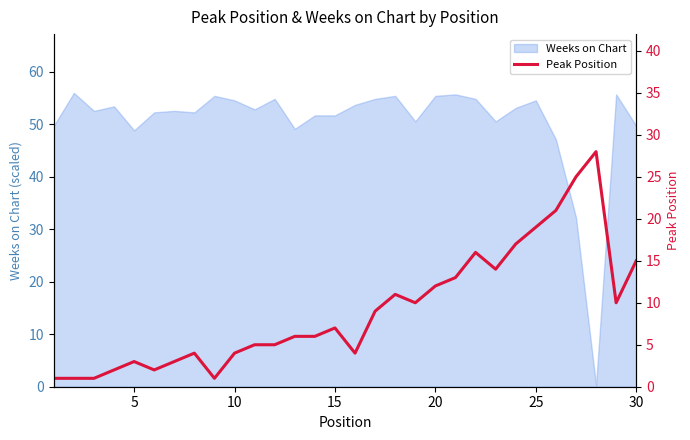

The Weeks on Chart series shows 31.2 at 5. True or false?

False